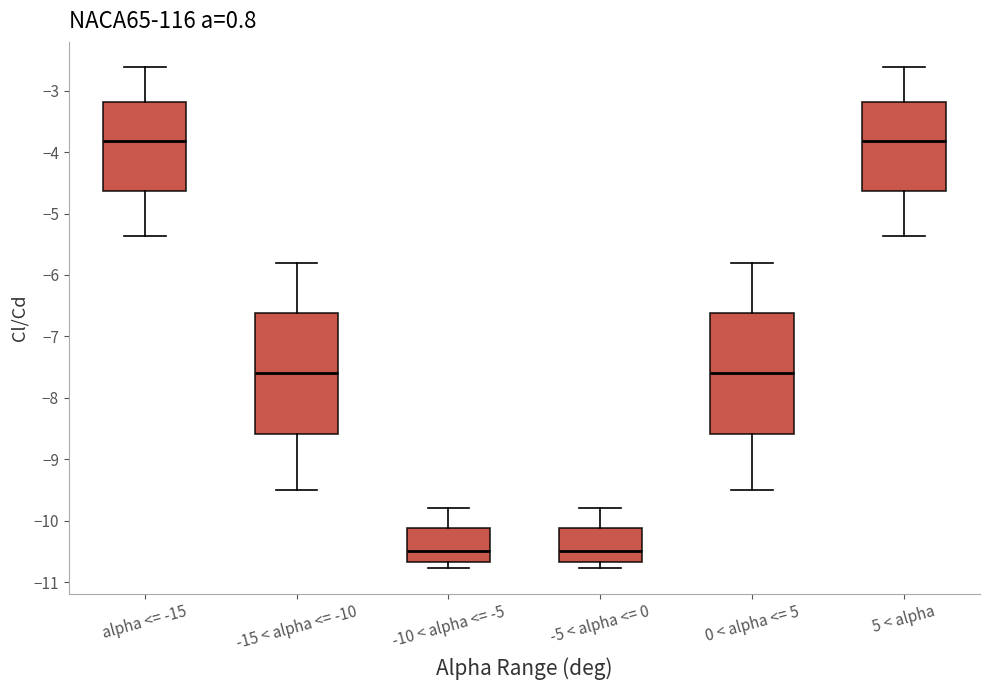

Where is the lower edge of the box for -15 < alpha <= -10 on the y-axis? The values are not printed on the chart, so give them approximately, as read against the axis.

-8.6